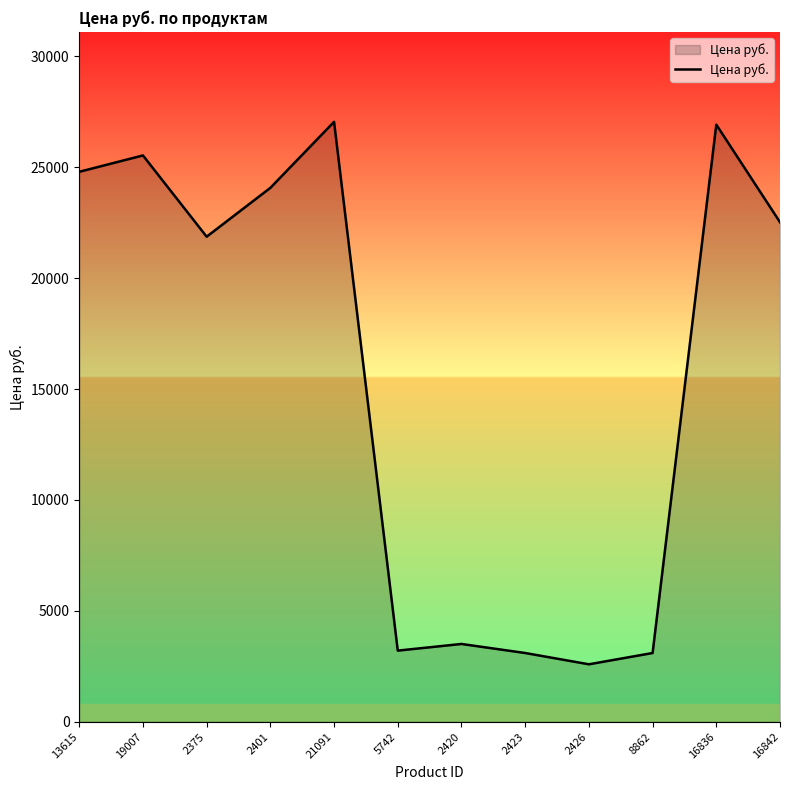

Does the chart have visible grid lines?

No